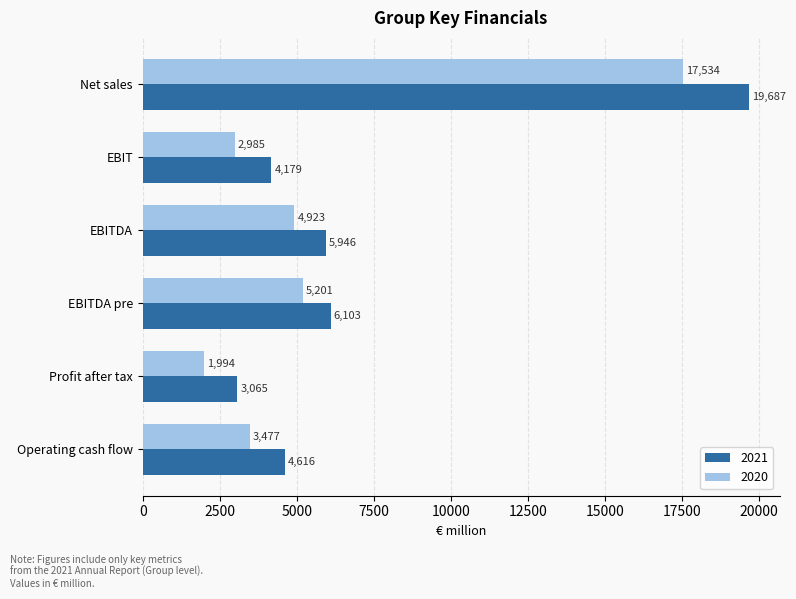

How many data points in 2021 are less than 5946?

3